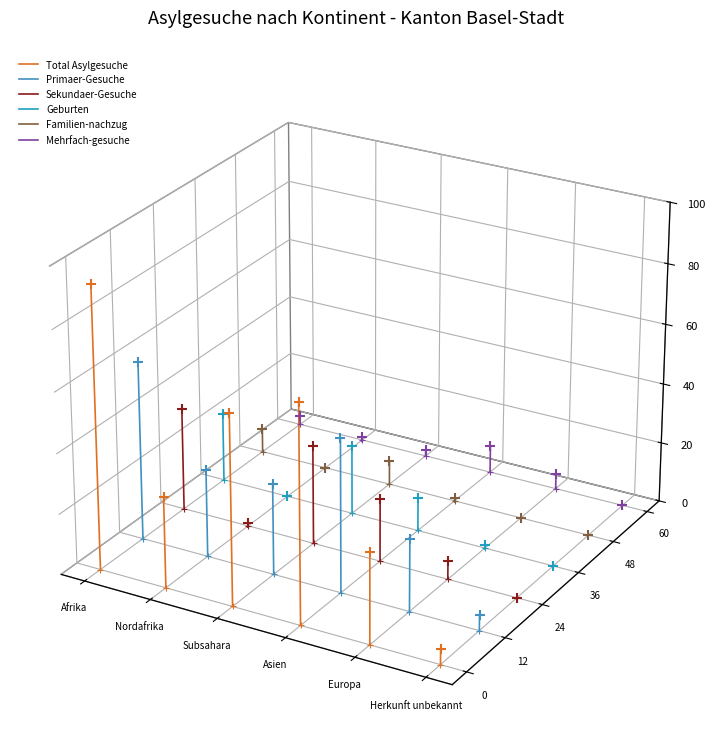

What are all the series names shown in the legend?

Total Asylgesuche, Primaer-Gesuche, Sekundaer-Gesuche, Geburten, Familien-nachzug, Mehrfach-gesuche